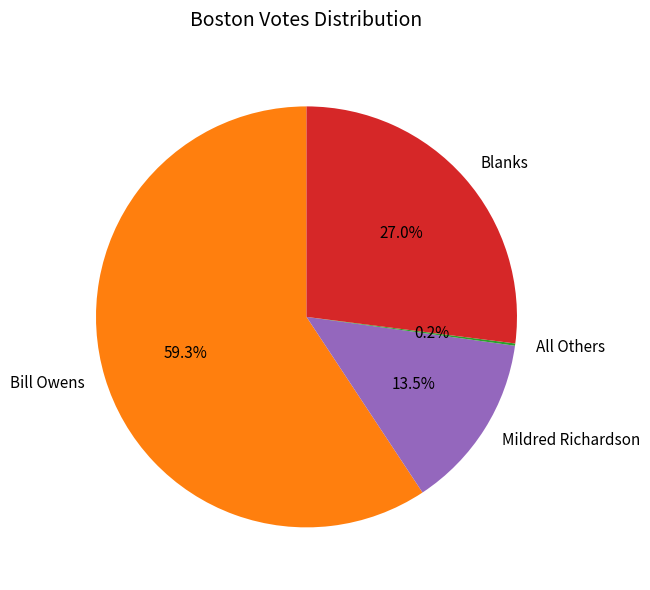

Approximately how many times larger is the value at Mildred Richardson compared to Blanks?

0.5